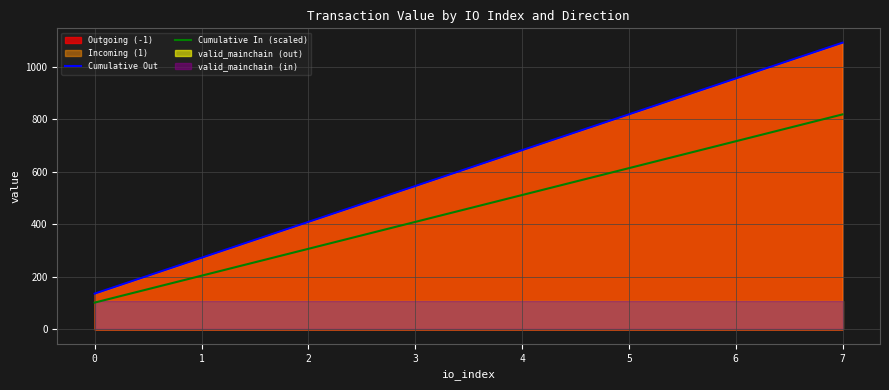

True or false: Cumulative Out and Cumulative In (scaled) cross at least once.

False